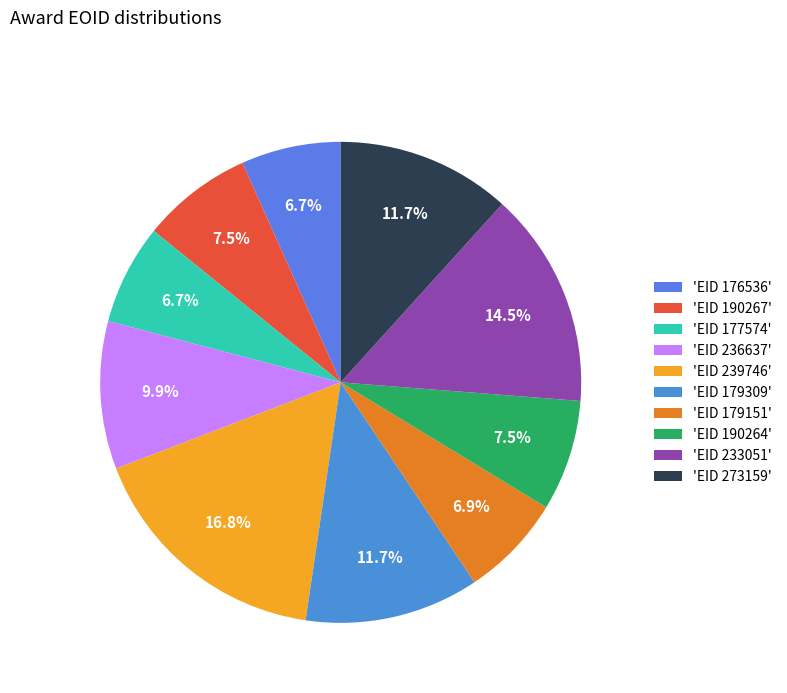

How many segments does this pie chart have?

10